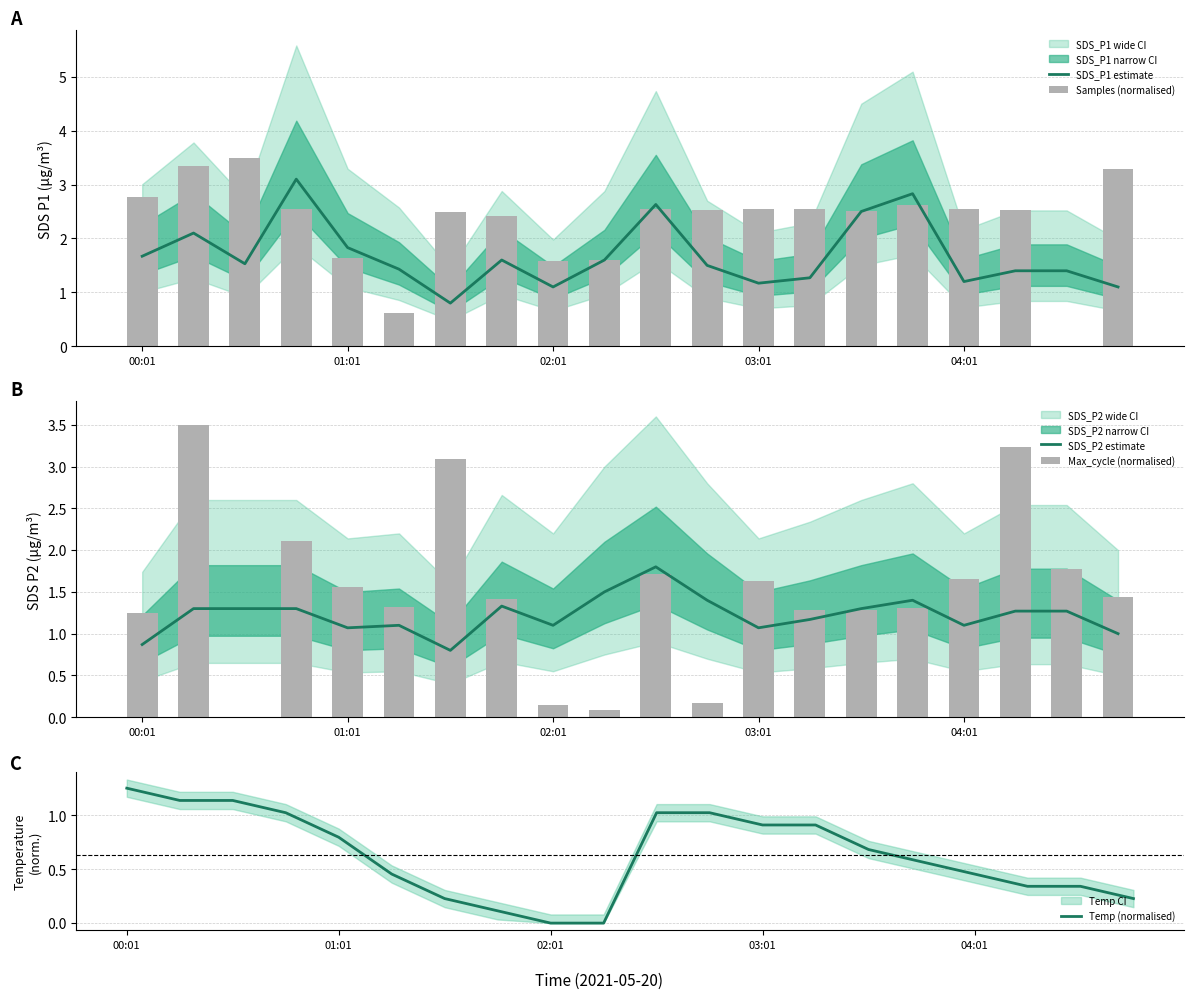

Reading left to right, list all the values displayed in this chart.

SDS_P1 estimate: 1.7	2.1	1.5	3.1	1.8	1.4	0.8	1.6	1.1	1.6	2.6	1.5	1.2	1.3	2.5	2.8	1.2	1.4	1.4	1.1
Samples (normalised): 2.8	3.4	3.5	2.5	1.6	0.6	2.5	2.4	1.6	1.6	2.5	2.5	2.5	2.5	2.5	2.6	2.5	2.5	0.0	3.3
SDS_P2 estimate: 0.9	1.3	1.3	1.3	1.1	1.1	0.8	1.3	1.1	1.5	1.8	1.4	1.1	1.2	1.3	1.4	1.1	1.3	1.3	1.0
Max_cycle (normalised): 1.3	3.5	0.0	2.1	1.6	1.3	3.1	1.4	0.1	0.1	1.7	0.2	1.6	1.3	1.3	1.3	1.7	3.2	1.8	1.4
Temp (normalised): 1.2	1.1	1.1	1.0	0.8	0.5	0.2	0.1	0.0	0.0	1.0	1.0	0.9	0.9	0.7	0.6	0.5	0.3	0.3	0.2